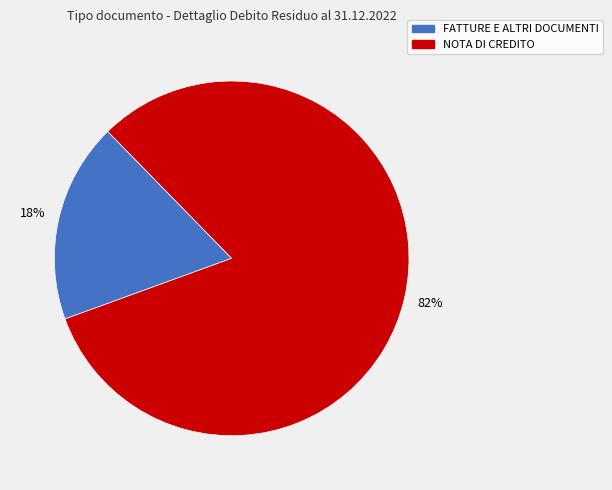

Is there a majority slice in this chart?

Yes